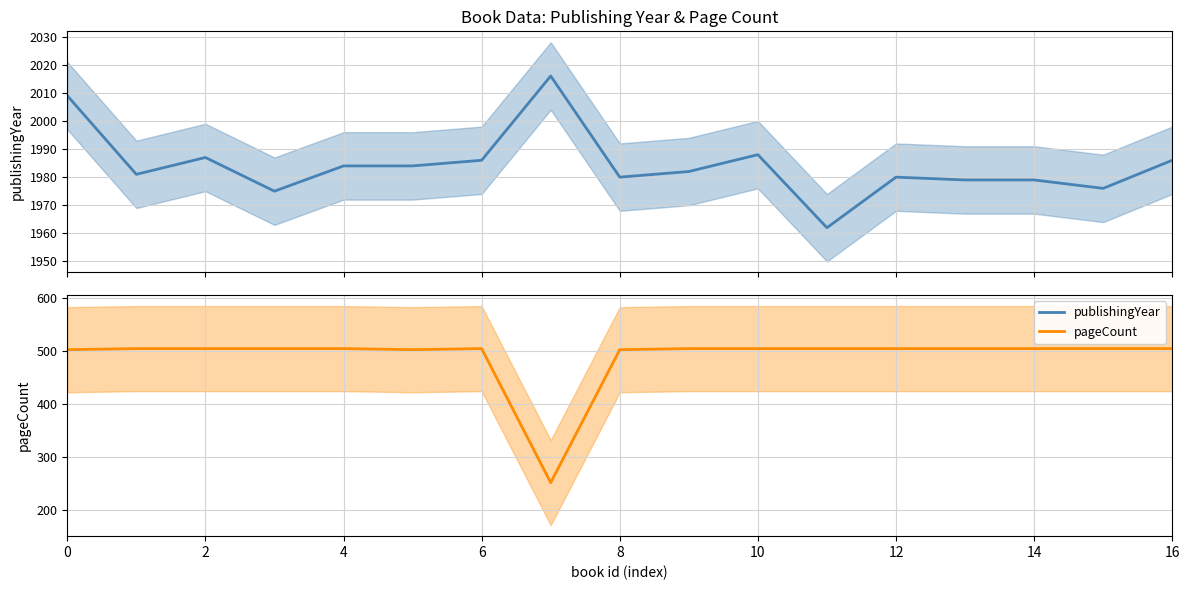

How many lines are shown in the chart?

2